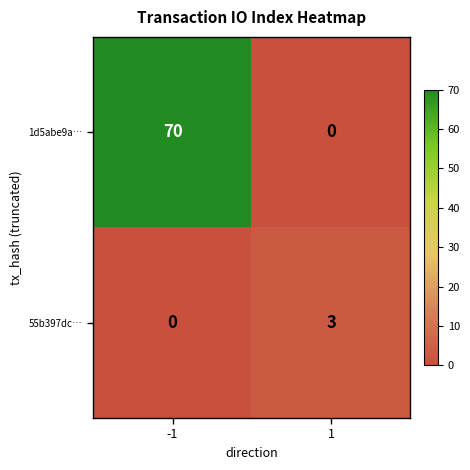

What is the total value across all series at -1?

70